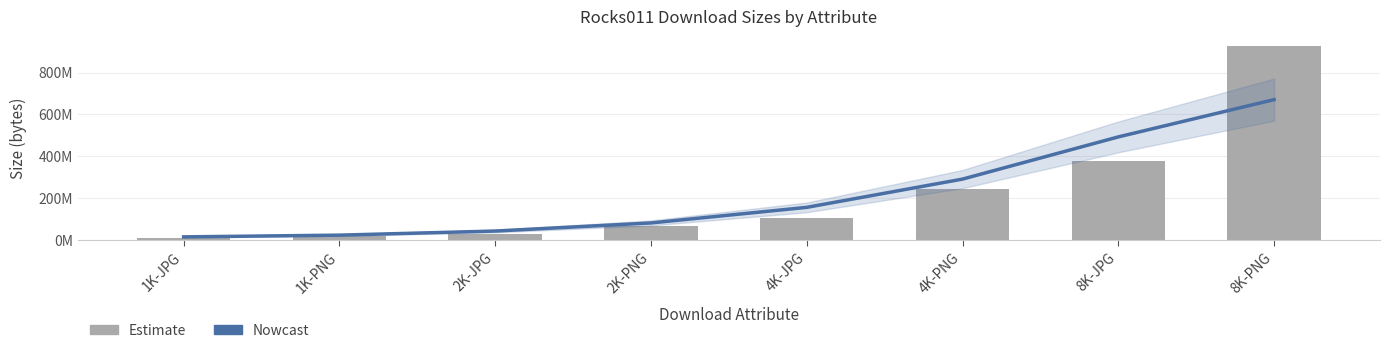

At which label does Nowcast first exceed 155169063?

4K-JPG